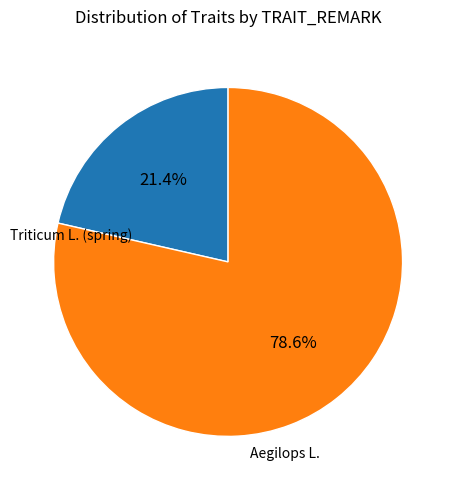

Is there a majority slice in this chart?

Yes